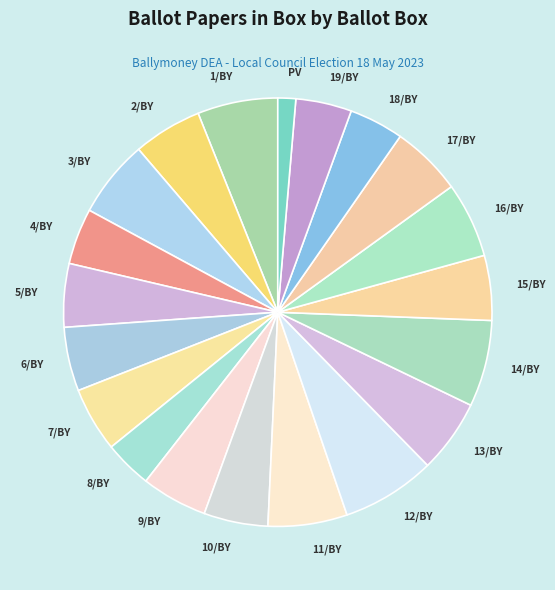

Do 8/BY and 10/BY together represent more than half of the pie?

No